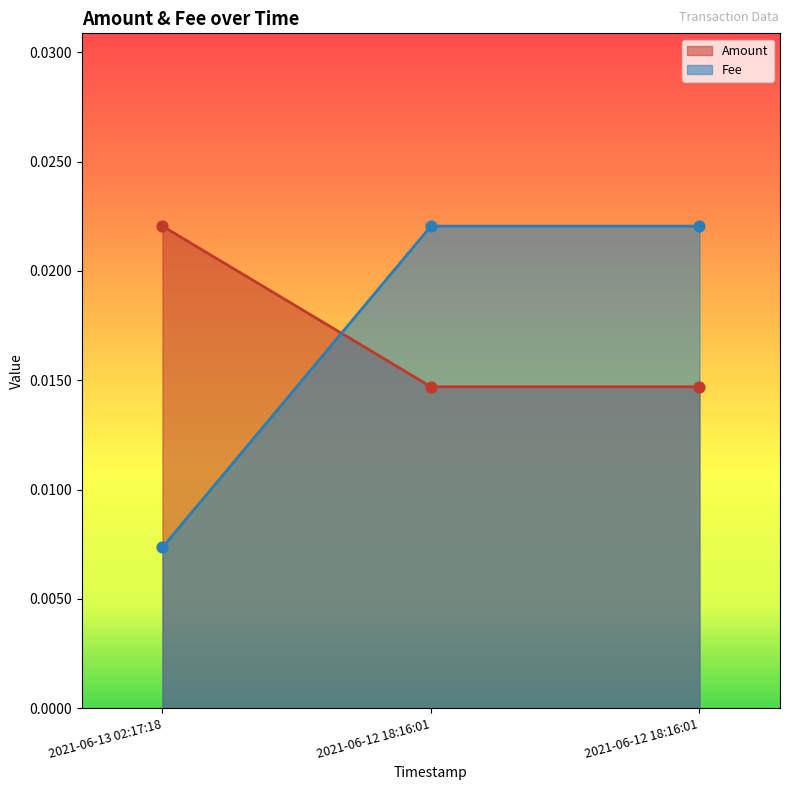

What are all the series names shown in the legend?

Amount, Fee